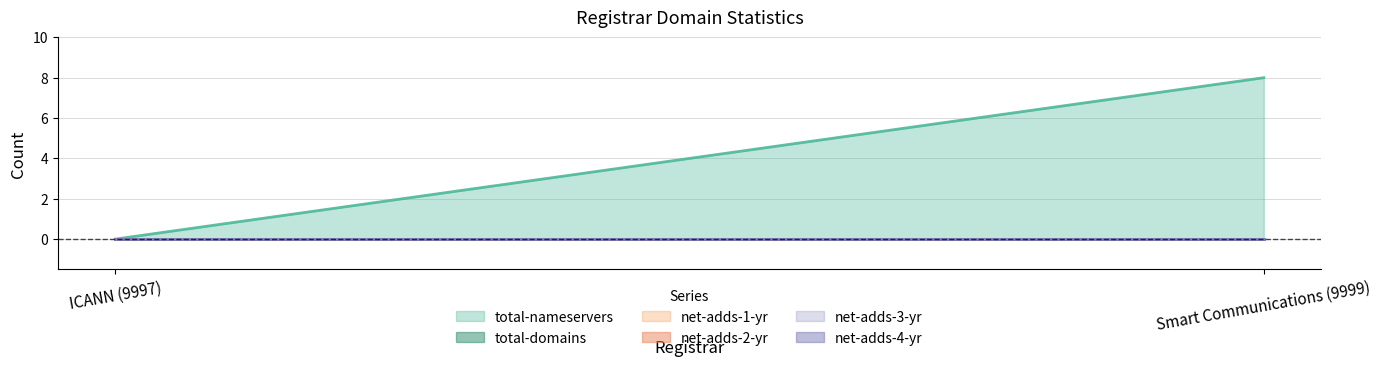

Does the chart have visible grid lines?

Yes